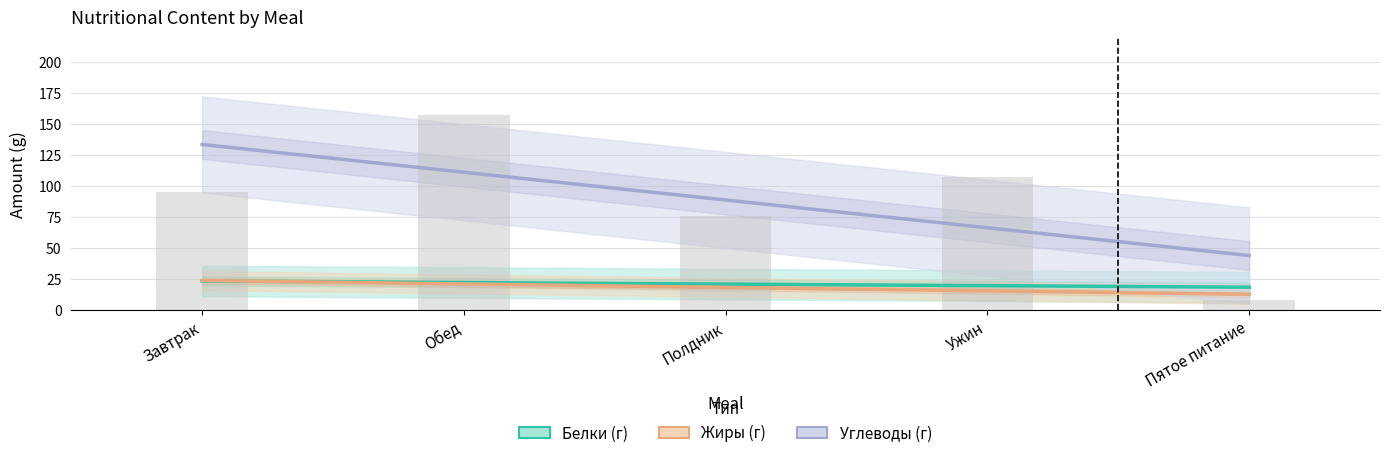

Which series has the largest total across all categories?

Углеводы (г)